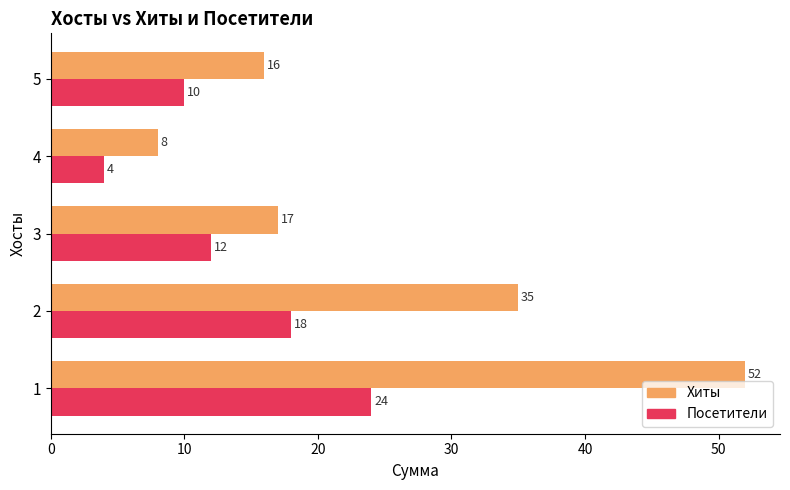

Which series has the largest total across all categories?

Хиты